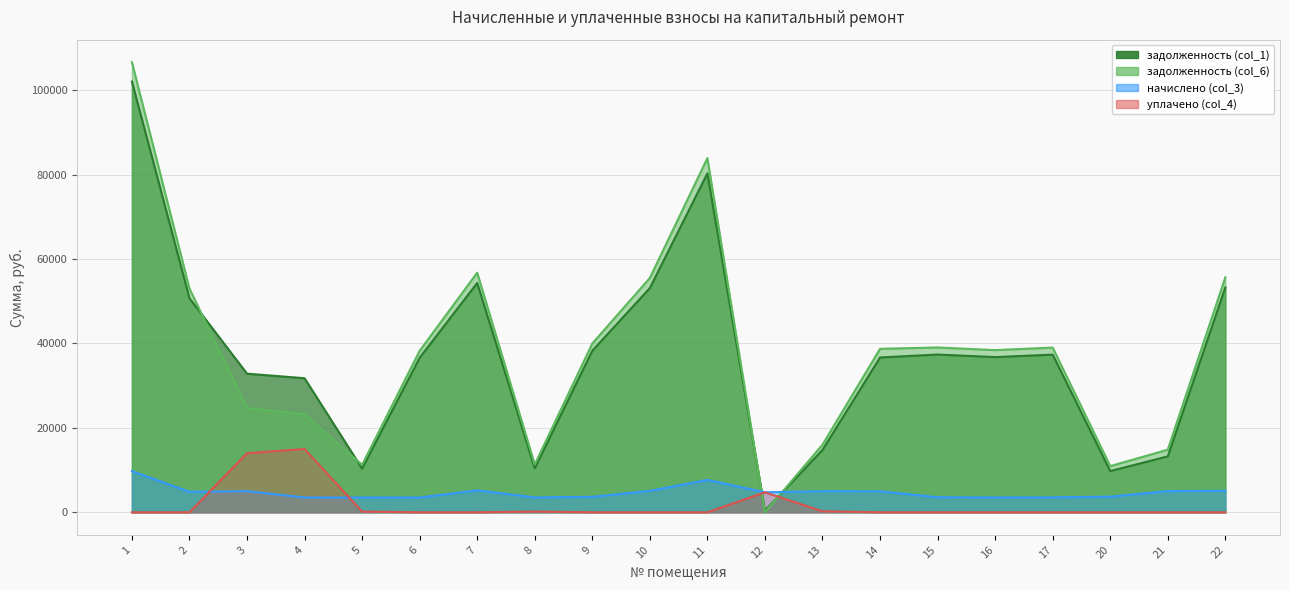

Between 2 and 6, which series saw the biggest shift?

задолженность (col_6)